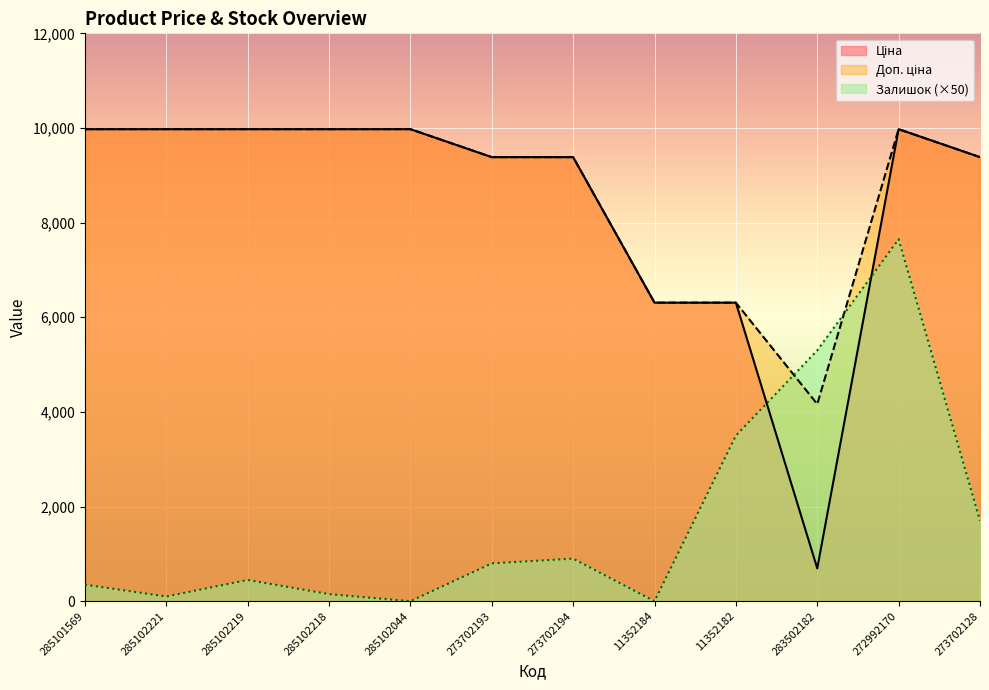

True or false: Ціна has a value of 9384.0 at 273702193.

True